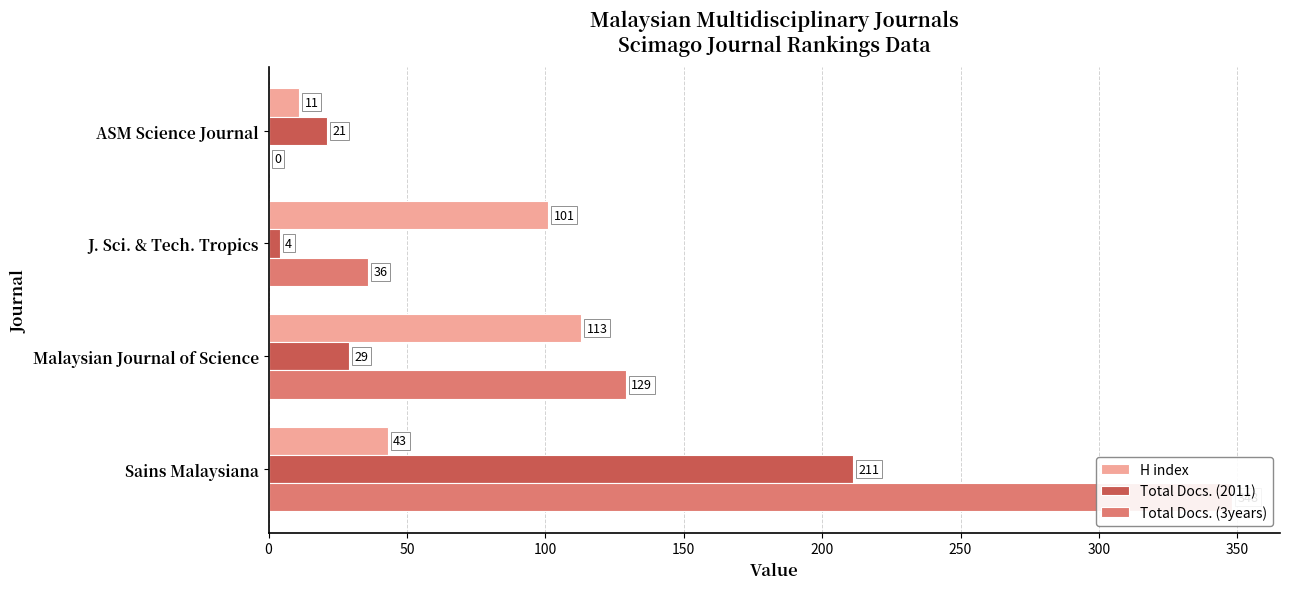

What are all the series names shown in the legend?

H index, Total Docs. (2011), Total Docs. (3years)